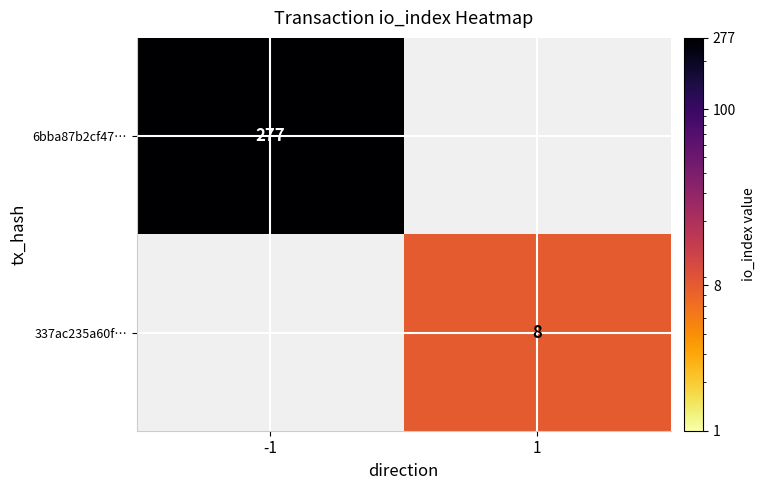

Is it true that 337ac235a60f… equals 12 at 1?

False